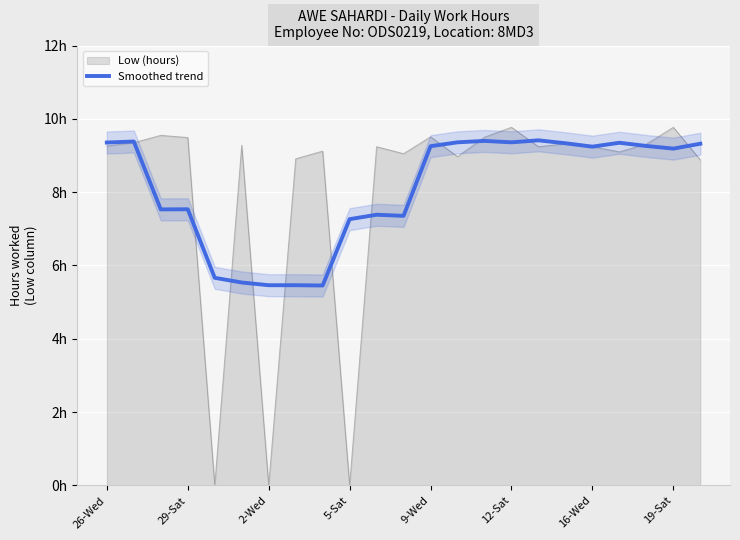

The chart shows a value of 1.9 at 2-Wed. True or false?

False